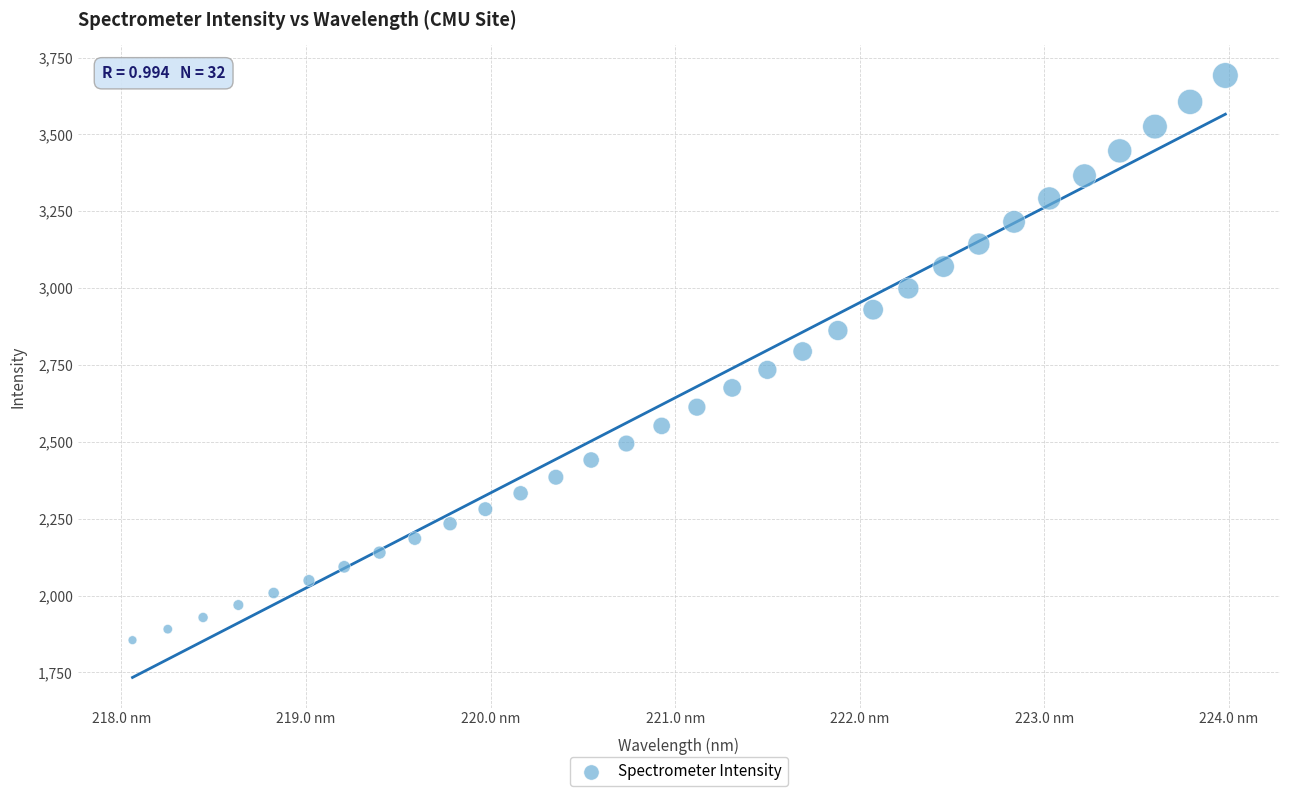

What is the range of X values (max minus min)?

5.9